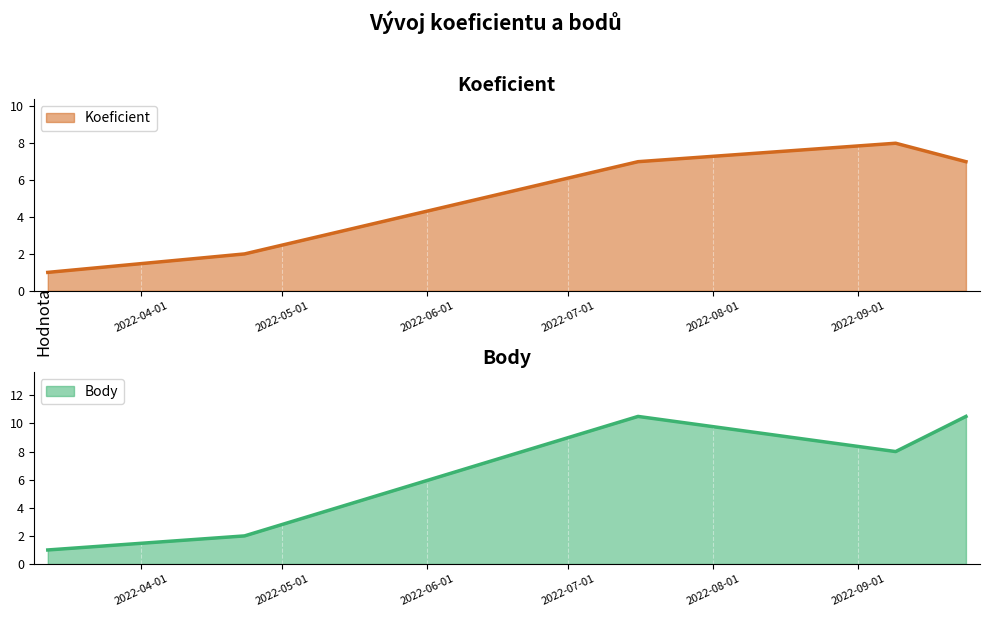

What is the total value across all series at 2022-09-09?

16.0